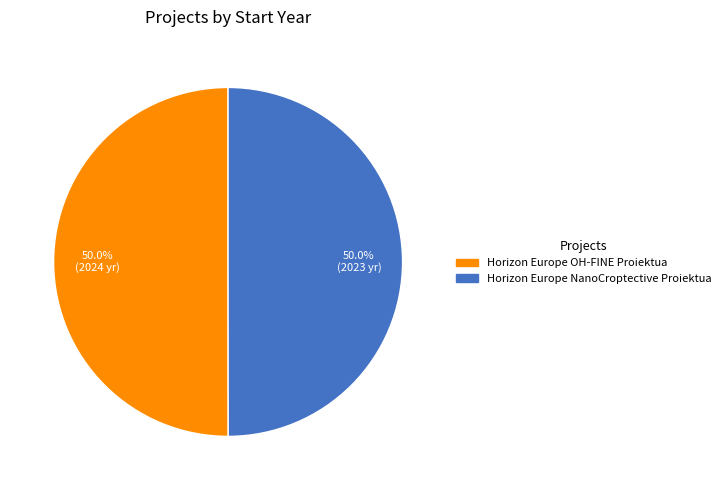

What is the ratio of the value at Horizon Europe OH-FINE Proiektua to the value at Horizon Europe NanoCroptective Proiektua?

1.0